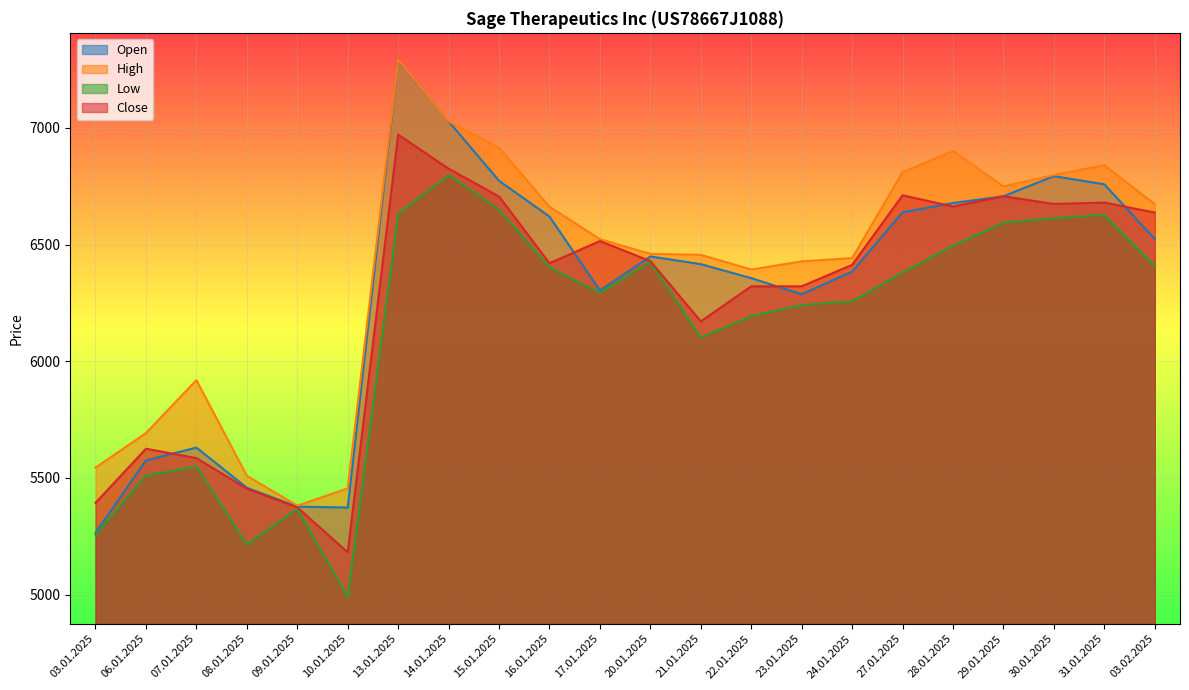

What is the sum of the High values at 15.01.2025 and 31.01.2025?

13755